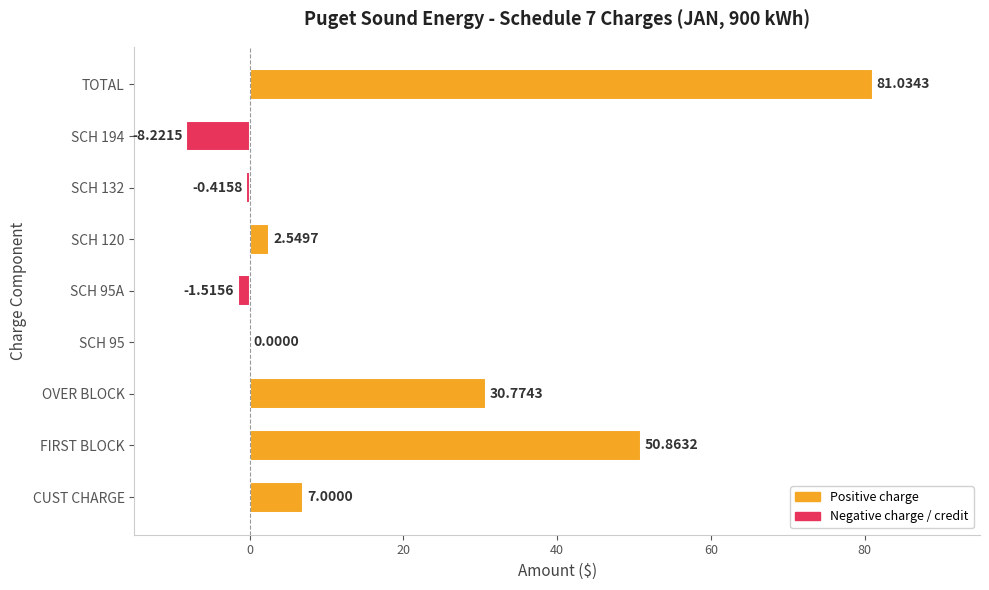

Between TOTAL and SCH 95A, which is larger?

TOTAL